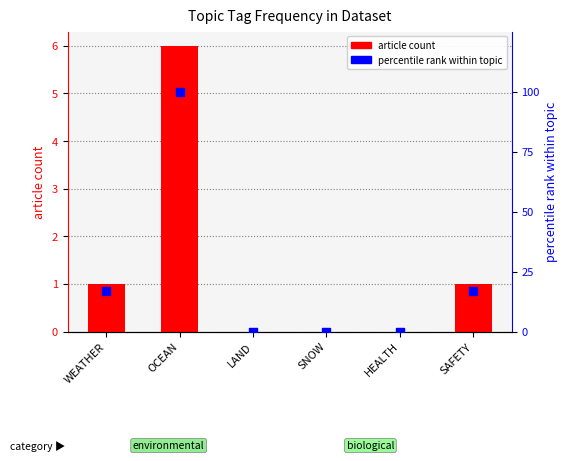

What are all the series names shown in the legend?

article count, percentile rank